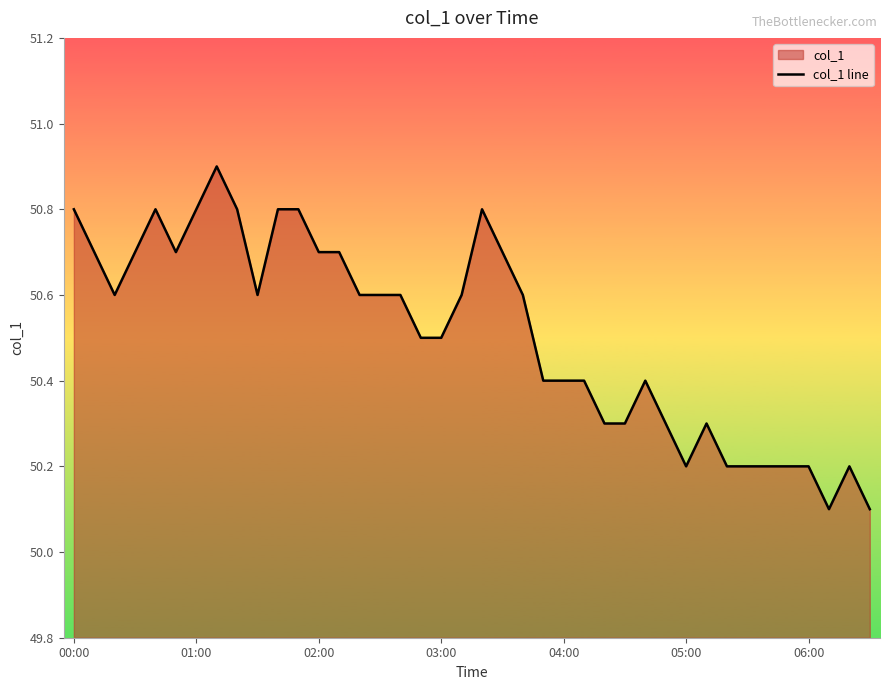

What is the minimum value shown in the chart?

50.1